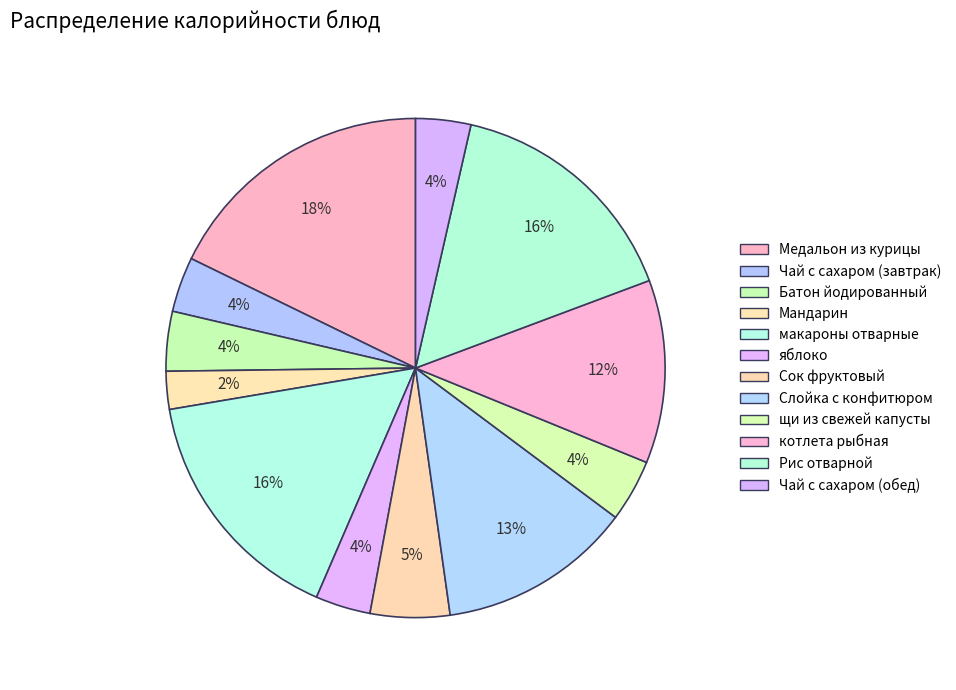

Do Чай с сахаром (завтрак) and яблоко together represent more than half of the pie?

No